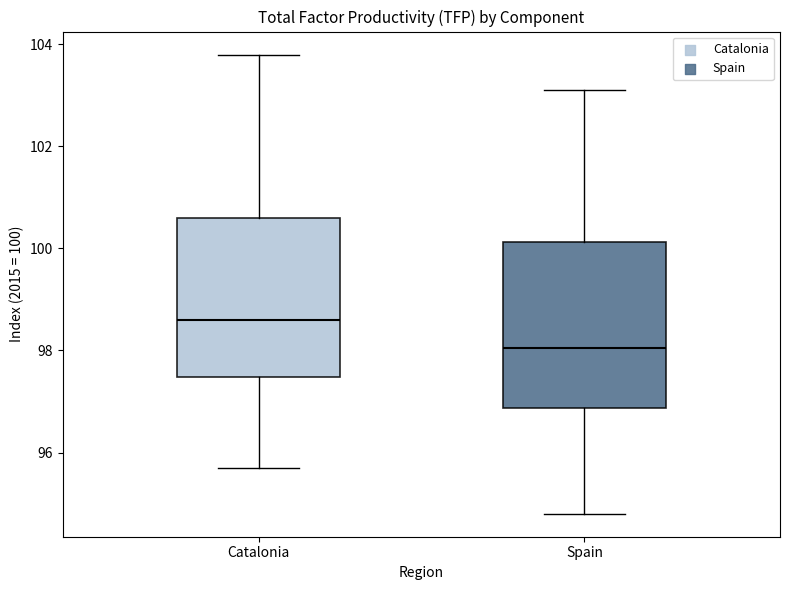

Reading left to right, read every box against the y-axis: the position of its median line, the range the box covers, and the ends of its whiskers. The values are not printed on the chart, so give them approximately, as read against the axis.

Catalonia: median 98.6, box 97.4 to 100.6, whiskers 95.8 to 103.8
Spain: median 98.0, box 96.8 to 100.2, whiskers 94.8 to 103.2